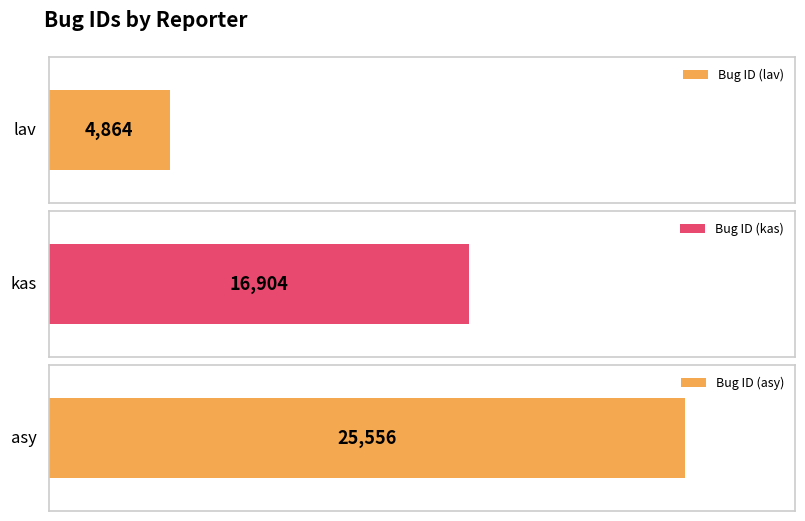

What is the difference between the values at lav and asy?

20692